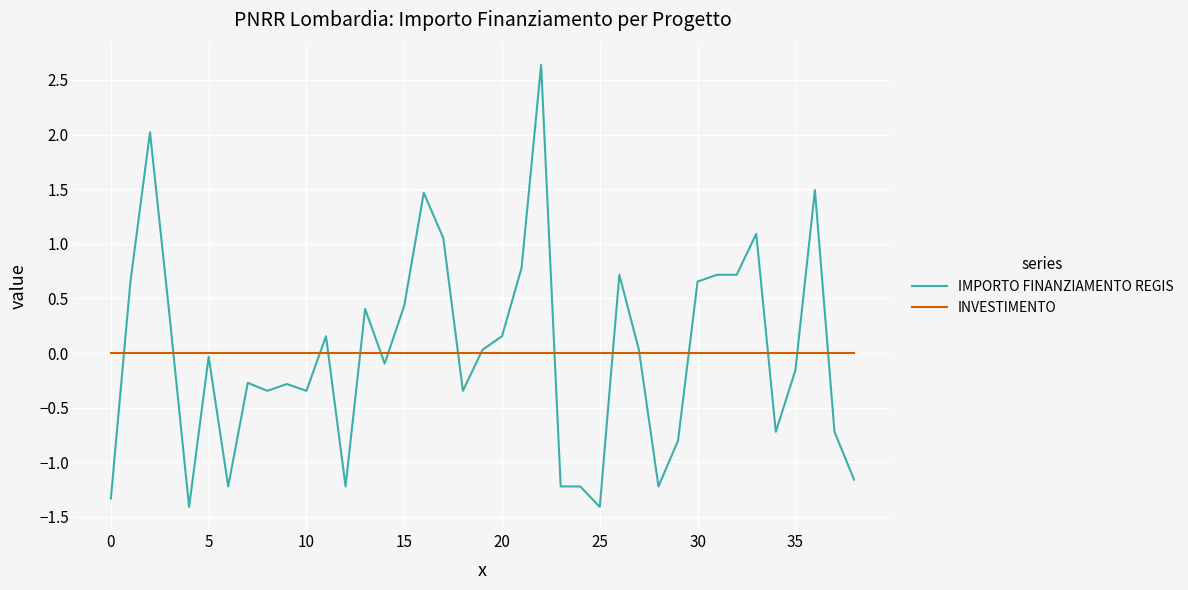

True or false: INVESTIMENTO and IMPORTO FINANZIAMENTO REGIS intersect in this chart.

True